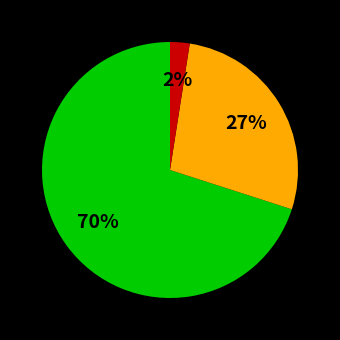

Is there a majority slice in this chart?

Yes